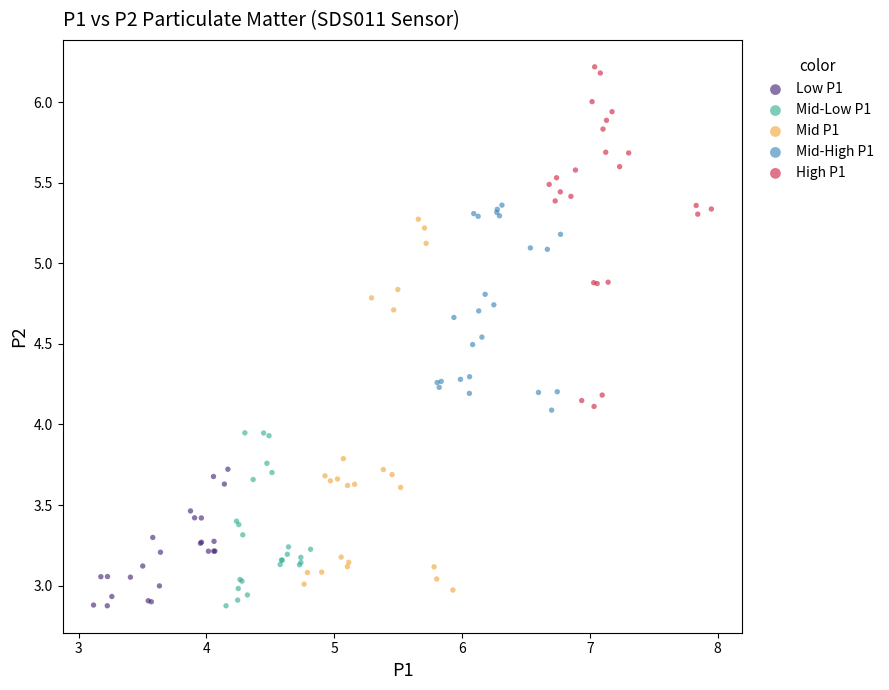

Which series has the widest spread of Y values?

Mid P1